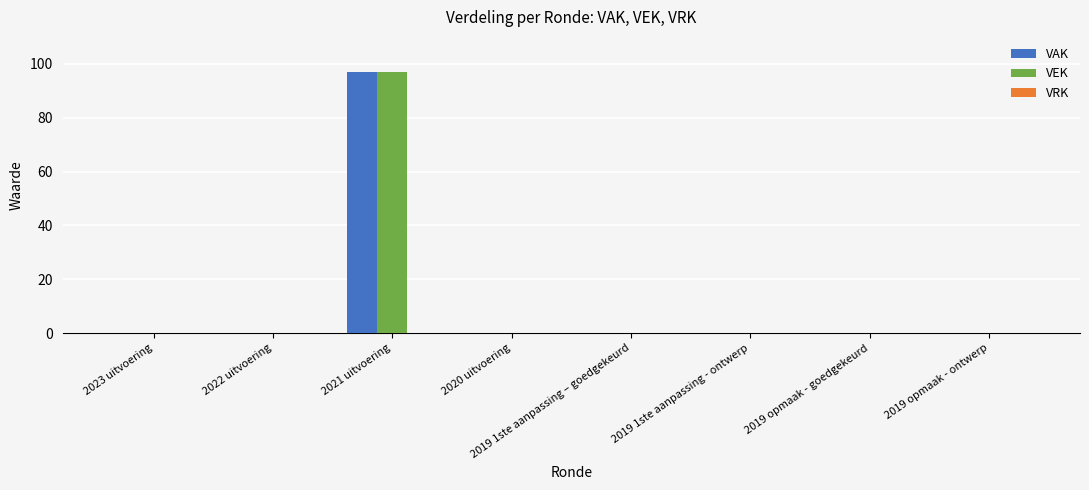

At which category is the sum across all series the highest?

2021 uitvoering